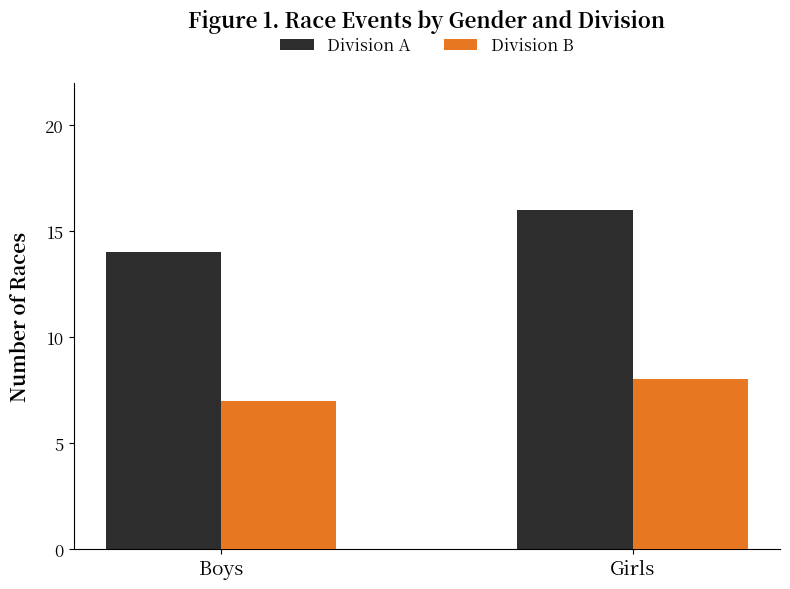

What is the greatest value displayed?

16